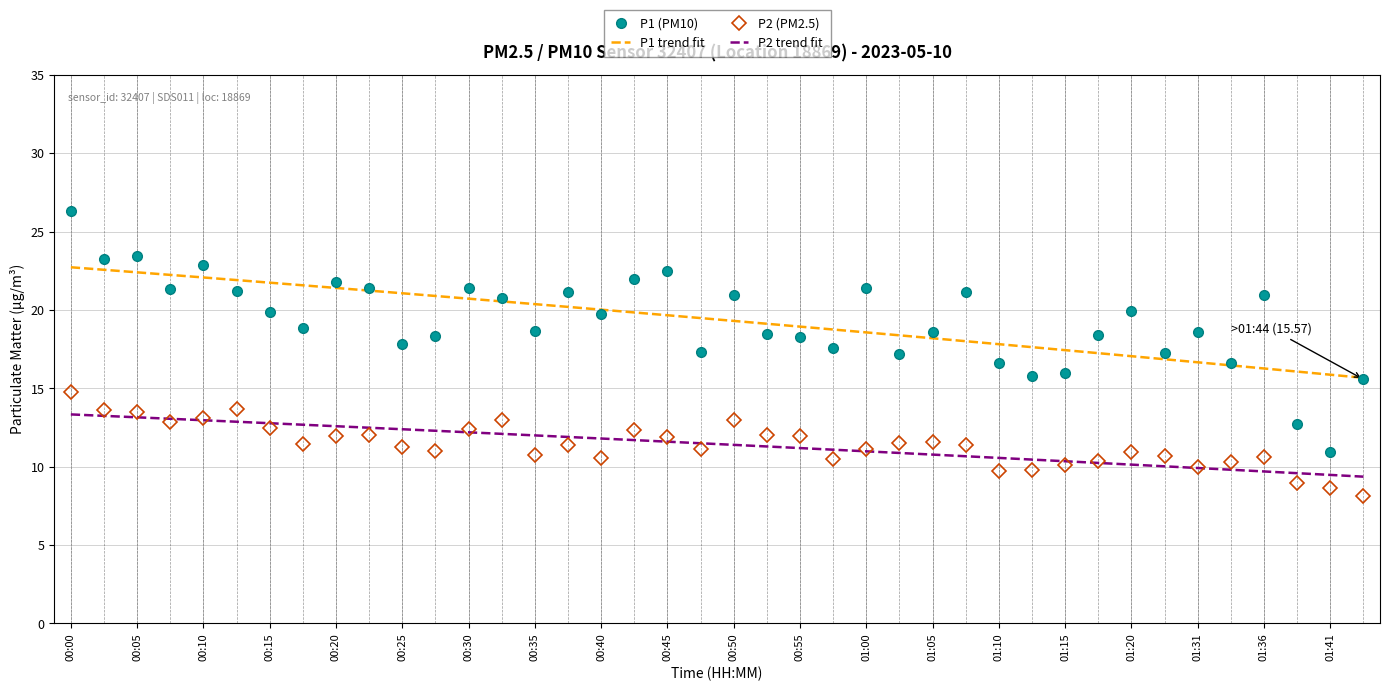

True or false: P1 trend fit and P2 (PM2.5) intersect in this chart.

False